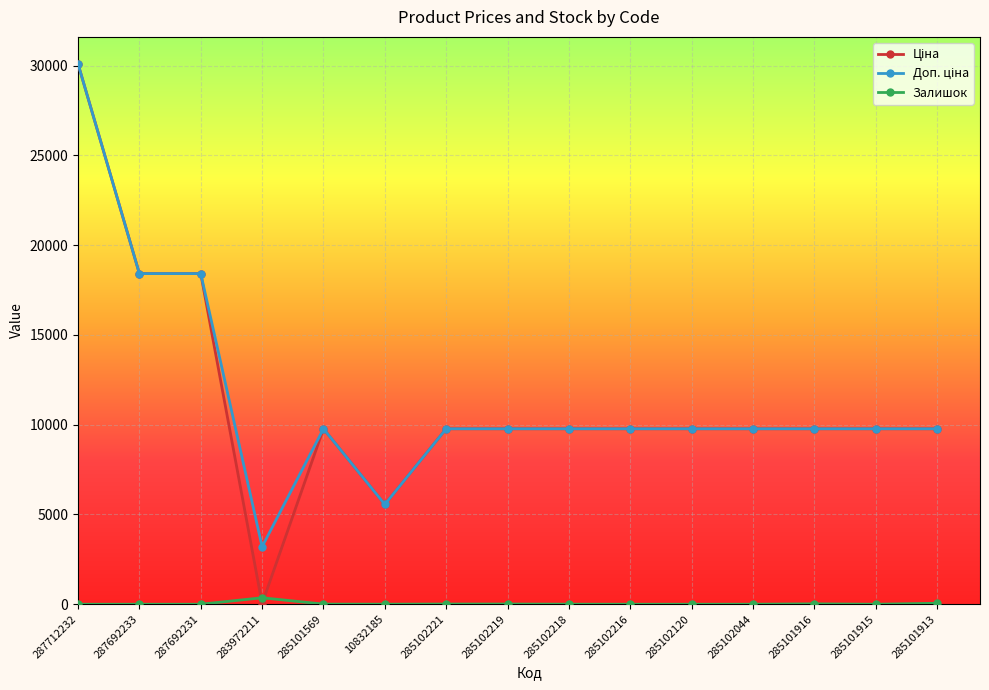

What is the label of the 13th point from the right?

287692231